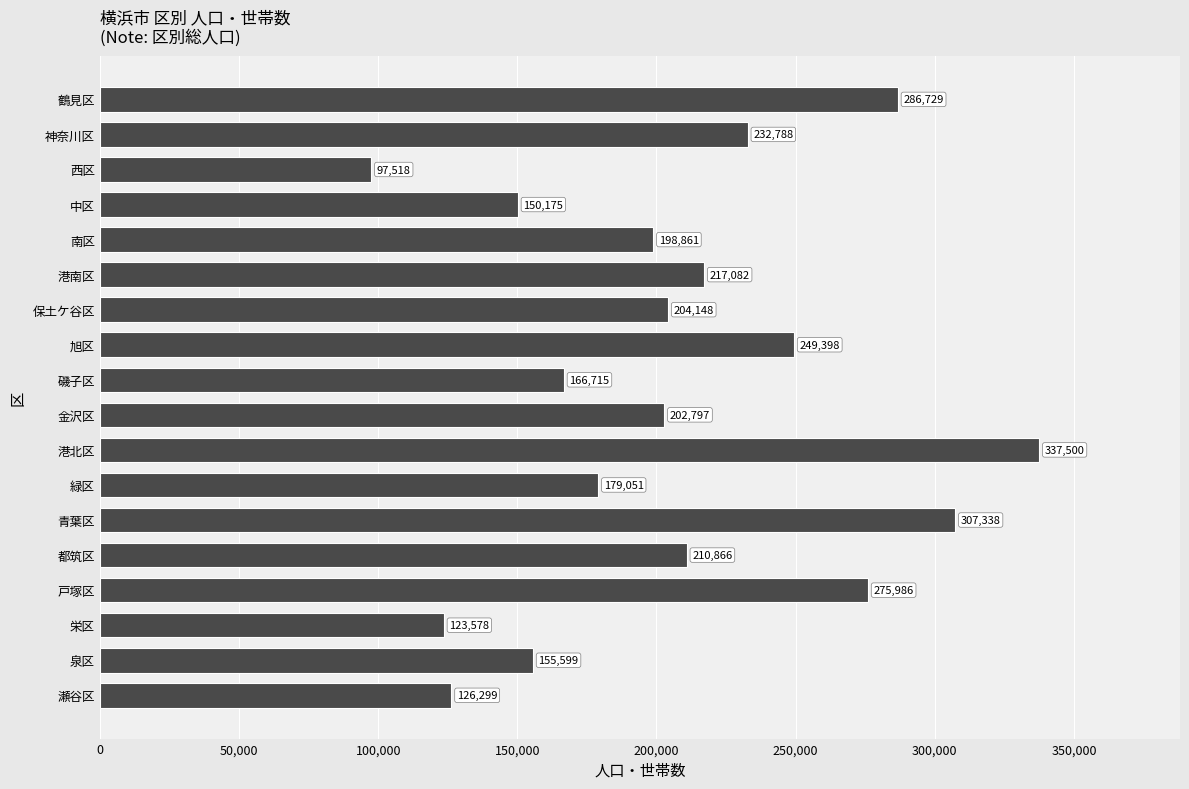

What is the ratio of the value at 鶴見区 to the value at 都筑区?

1.4